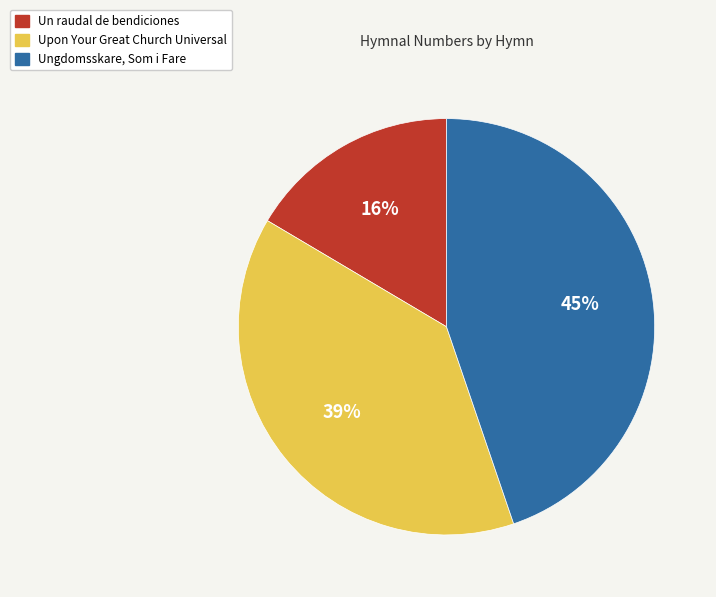

Which has a higher value, Un raudal de bendiciones or Upon Your Great Church Universal?

Upon Your Great Church Universal